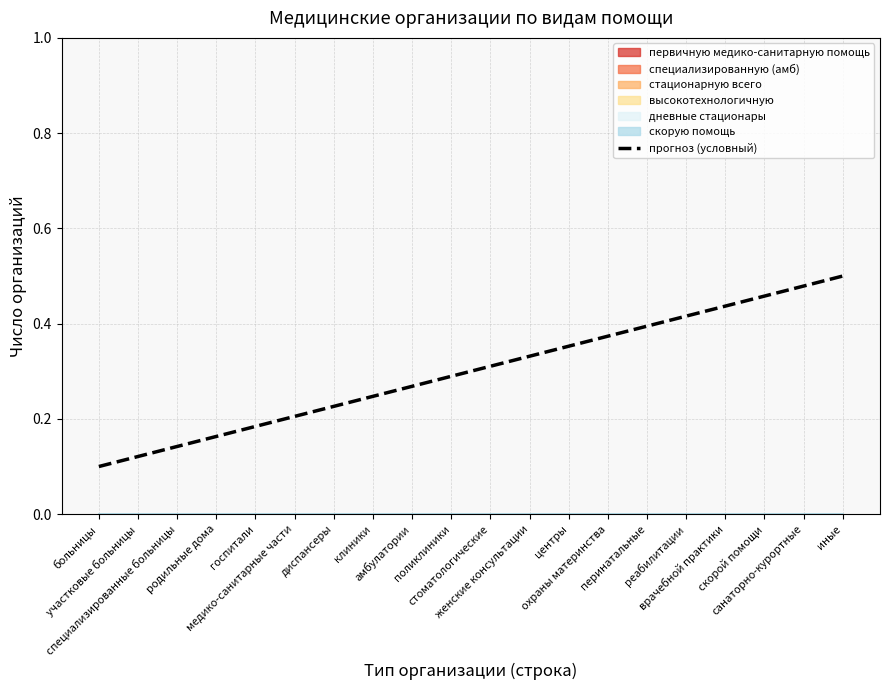

What is the label of the 20th point from the left?

иные